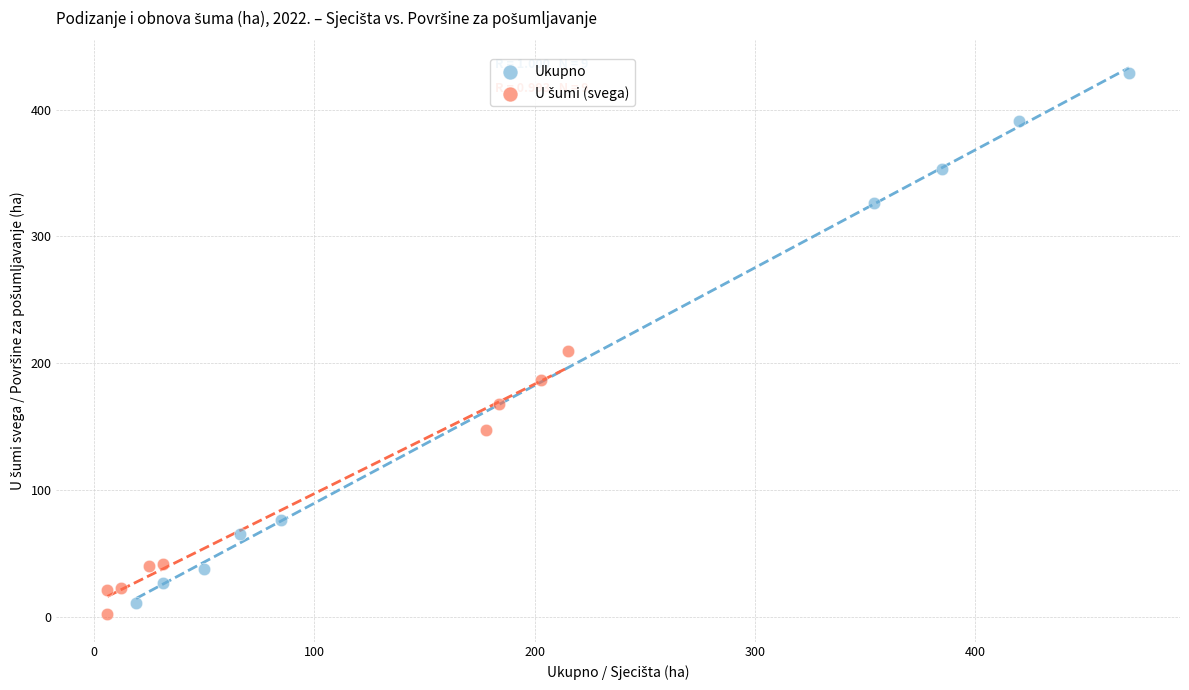

Which series reaches the maximum Y coordinate?

Ukupno